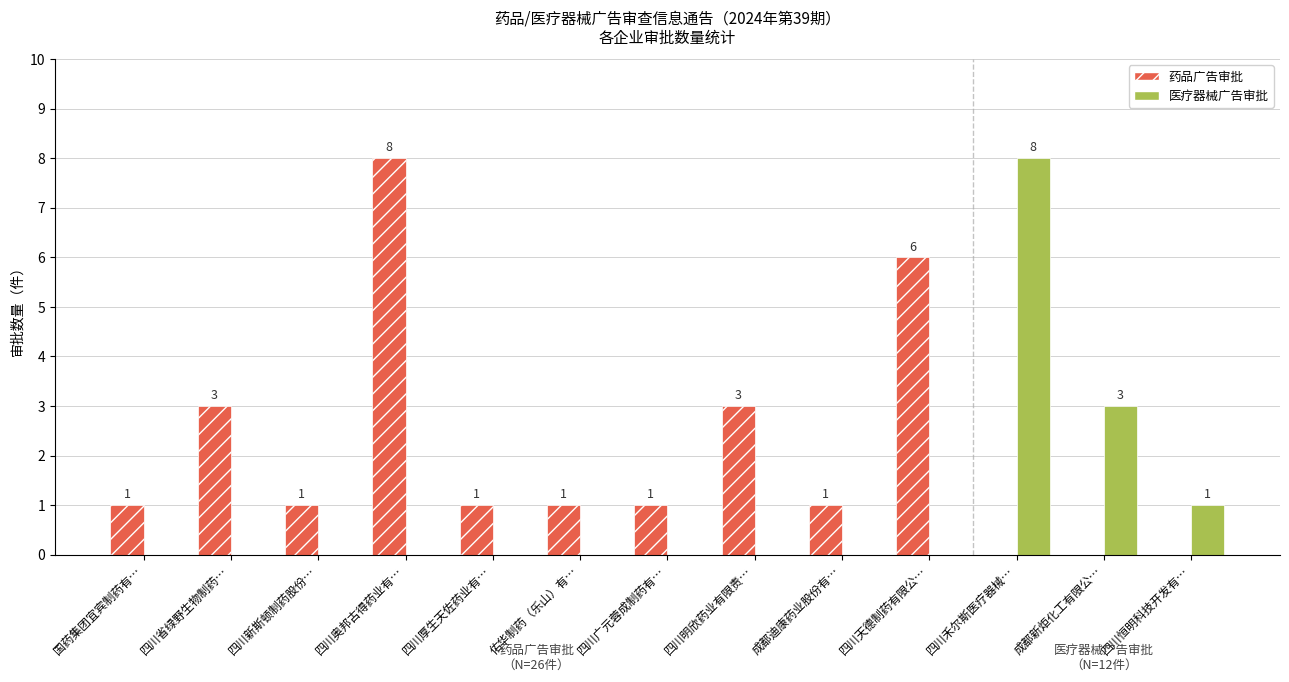

Is the value of 医疗器械广告审批 at 四川省绿野生物制药… greater than the value of 药品广告审批 at 四川天德制药有限公…?

No